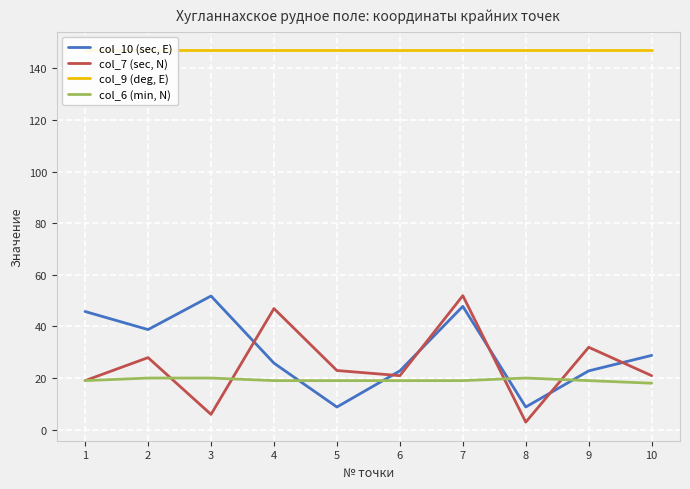

Which series has the largest range (max minus min)?

col_7 (sec, N)